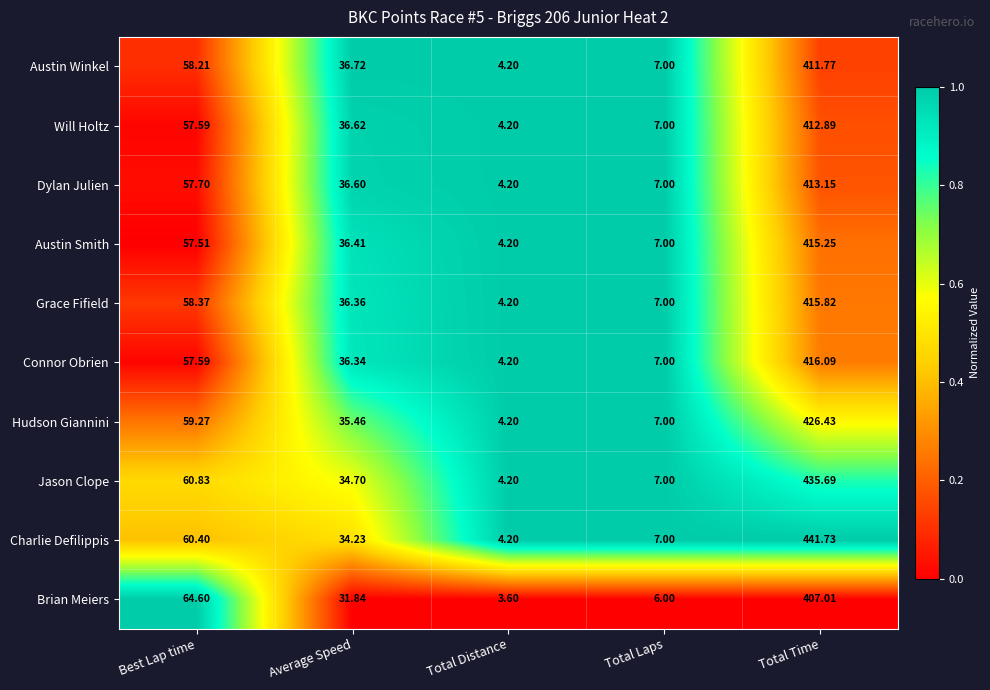

Which series has the widest spread of values?

Charlie Defilippis